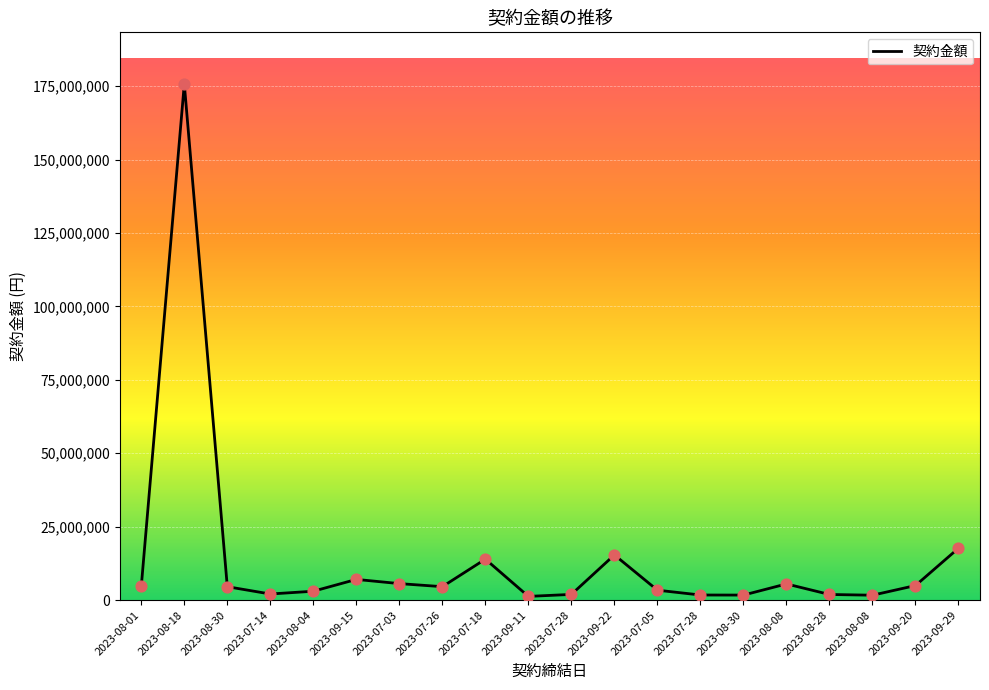

Which has a higher value, 2023-09-20 or 2023-08-30?

2023-09-20